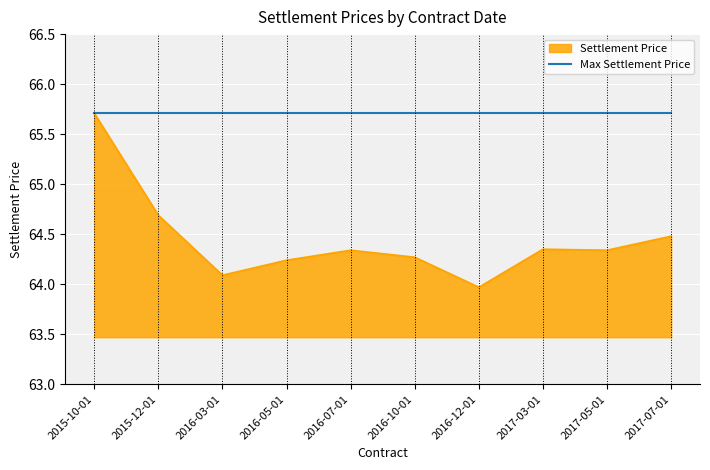

What position from the right is 2016-10-01?

5